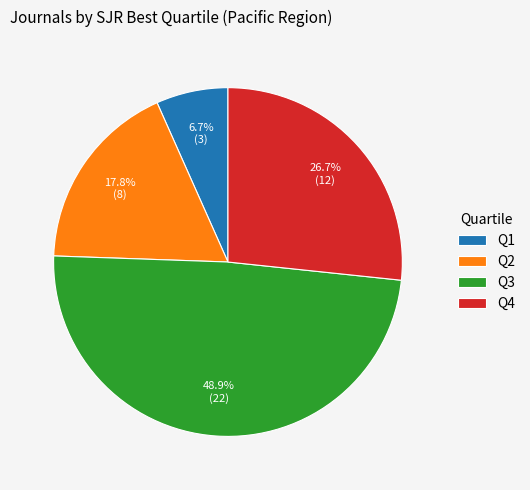

What is the ratio of the value at Q1 to the value at Q2?

0.4